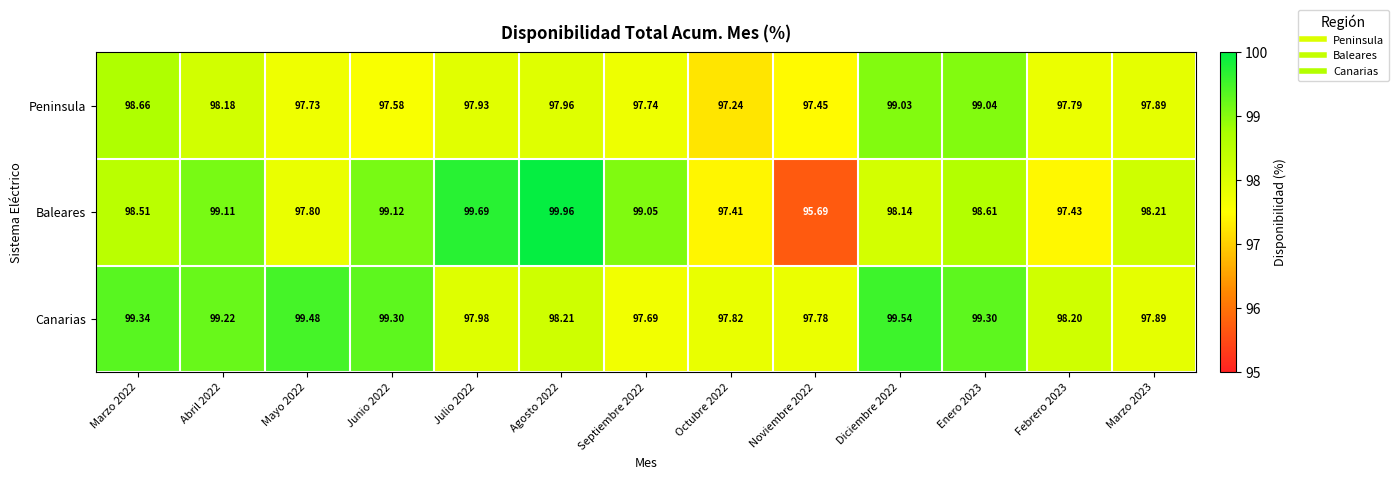

Rank the series by their average value, from lowest to highest.

Peninsula, Baleares, Canarias